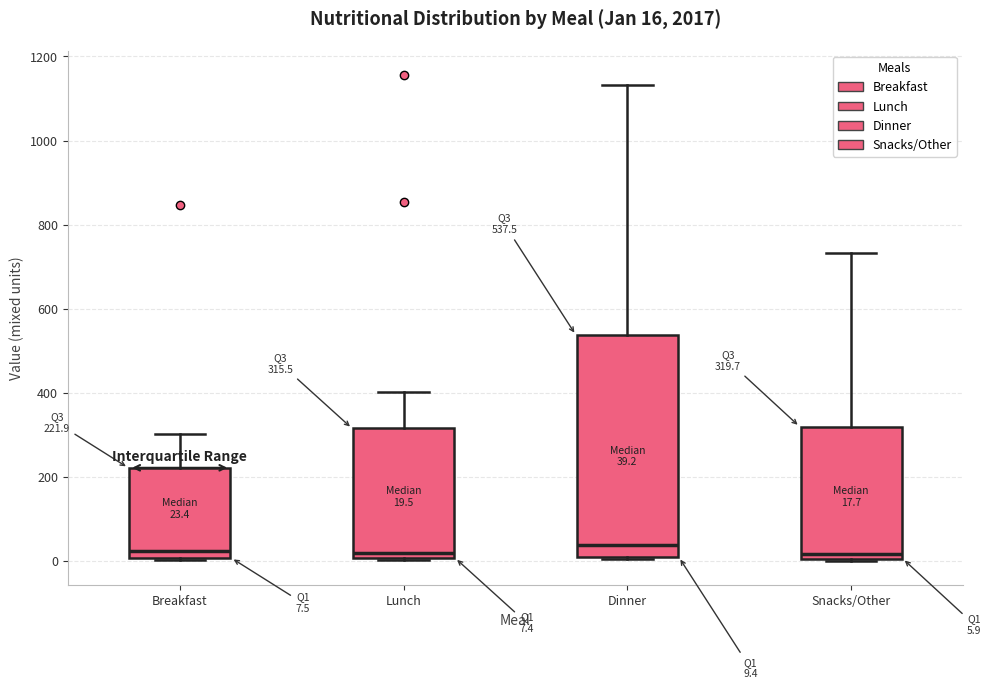

Comparing the boxes themselves (not the whiskers), which one is the tallest?

Dinner